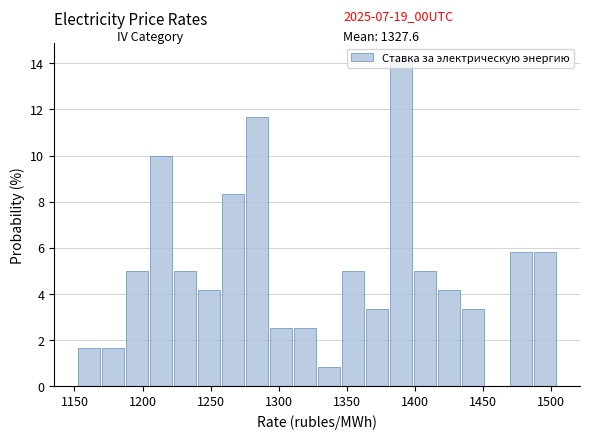

Around what value on the x-axis is the tallest bar? Give the approximate position of its centre, as read against the axis.

1390